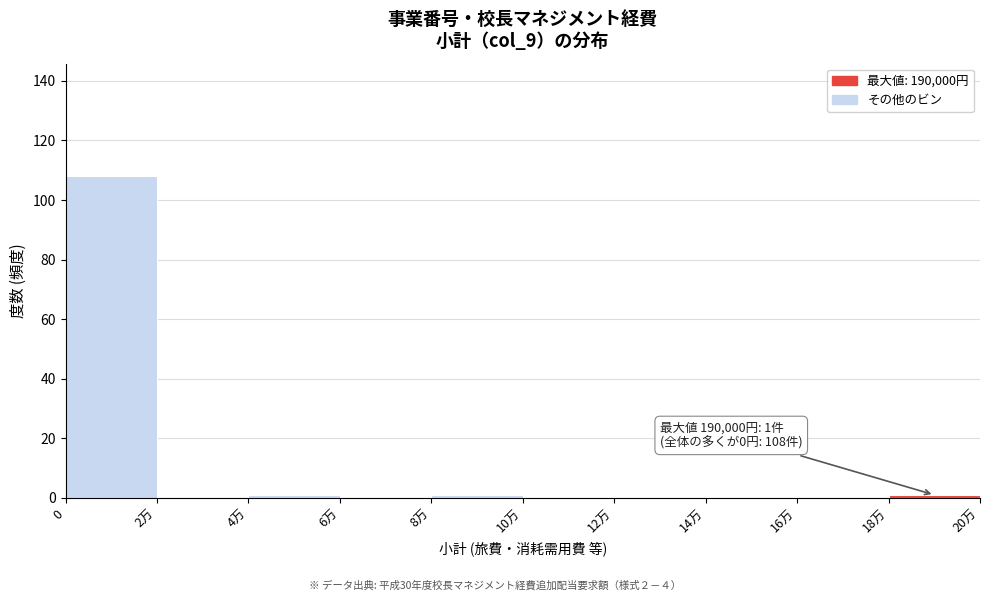

Reading left to right, extract all data points from this chart.

0=108	2万=0	4万=1	6万=0	8万=1	10万=0	12万=0	14万=0	16万=0	18万=1